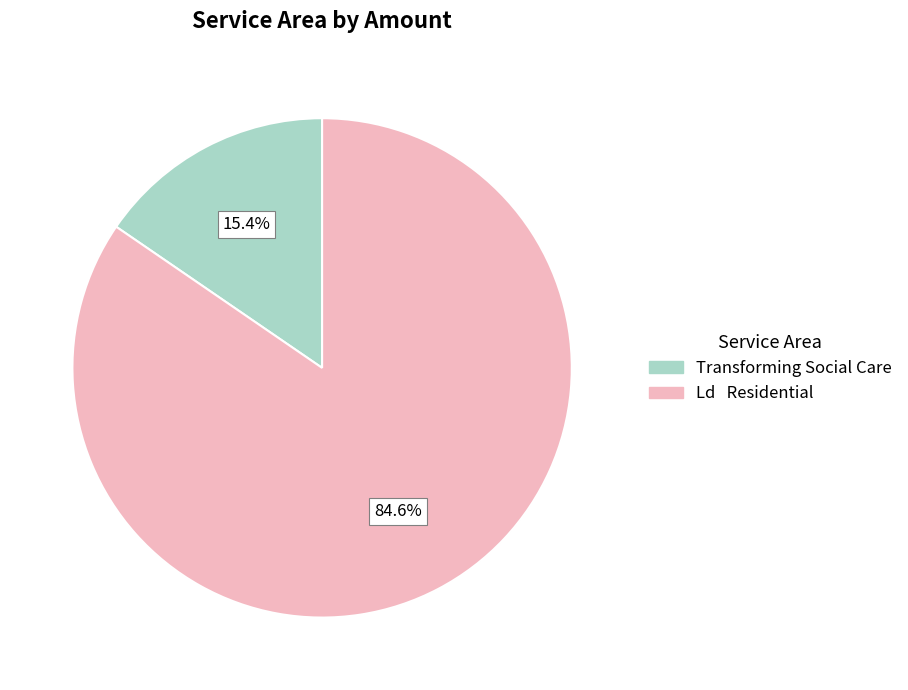

Which slice is the smallest?

Transforming Social Care